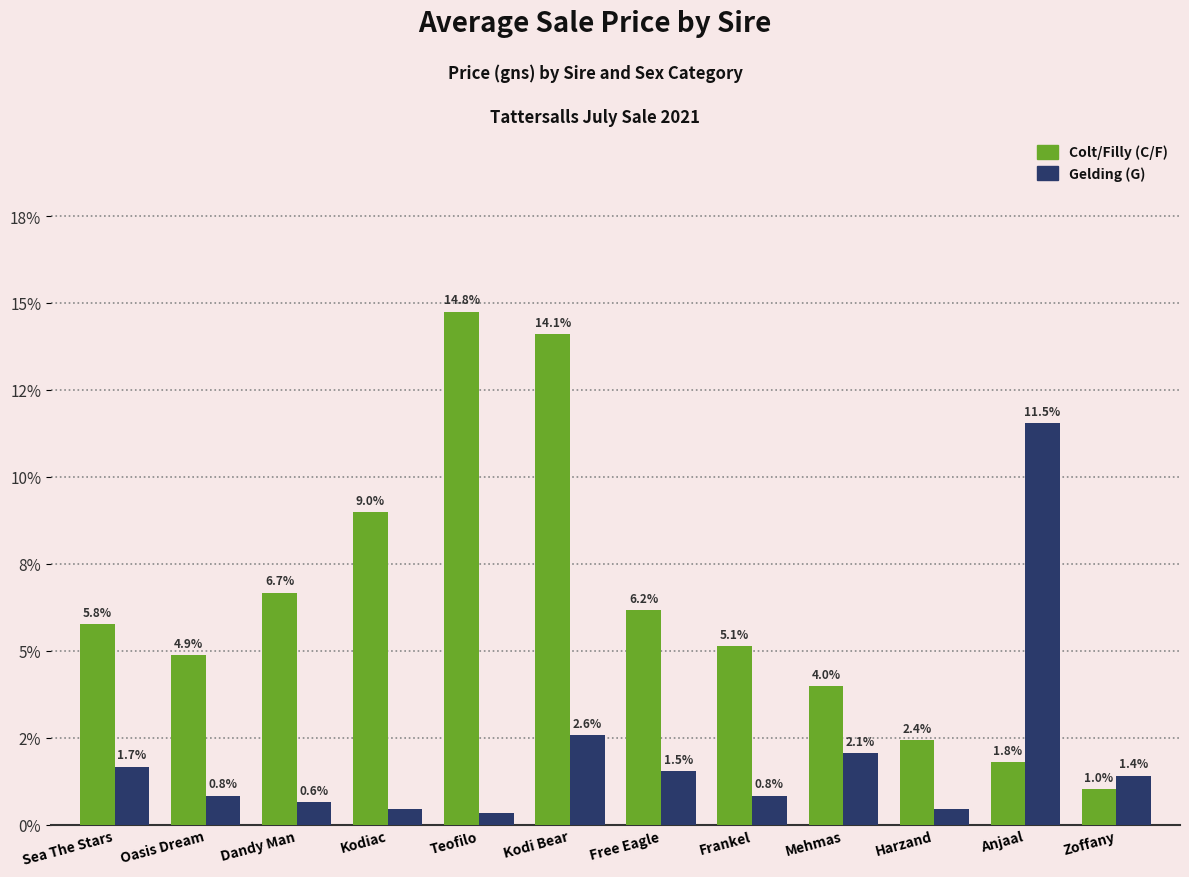

What is the total value across all series at Free Eagle?

7.7